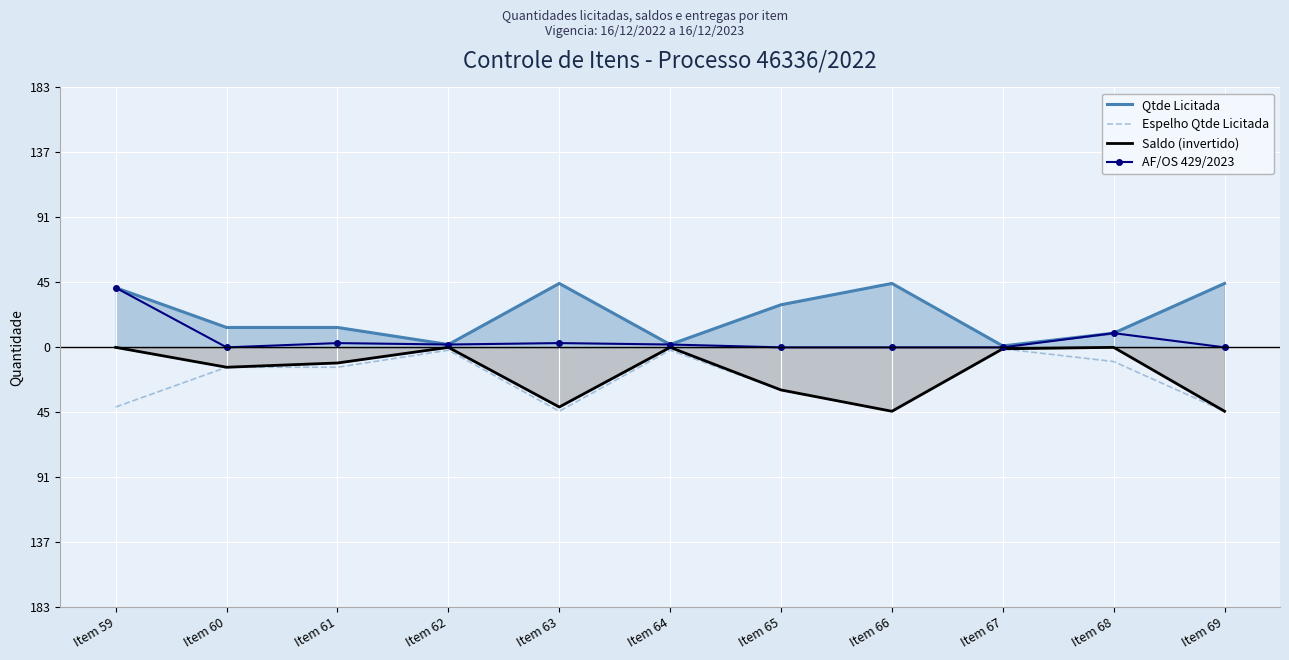

How many negative values does the Saldo (invertido) series have?

7